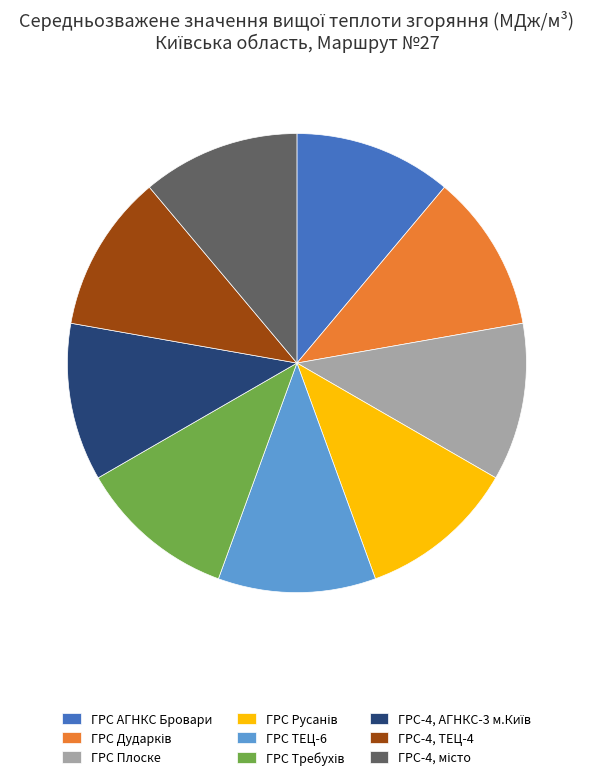

Approximately how many times larger is the value at ГРС-4, ТЕЦ-4 compared to ГРС АГНКС Бровари?

1.0